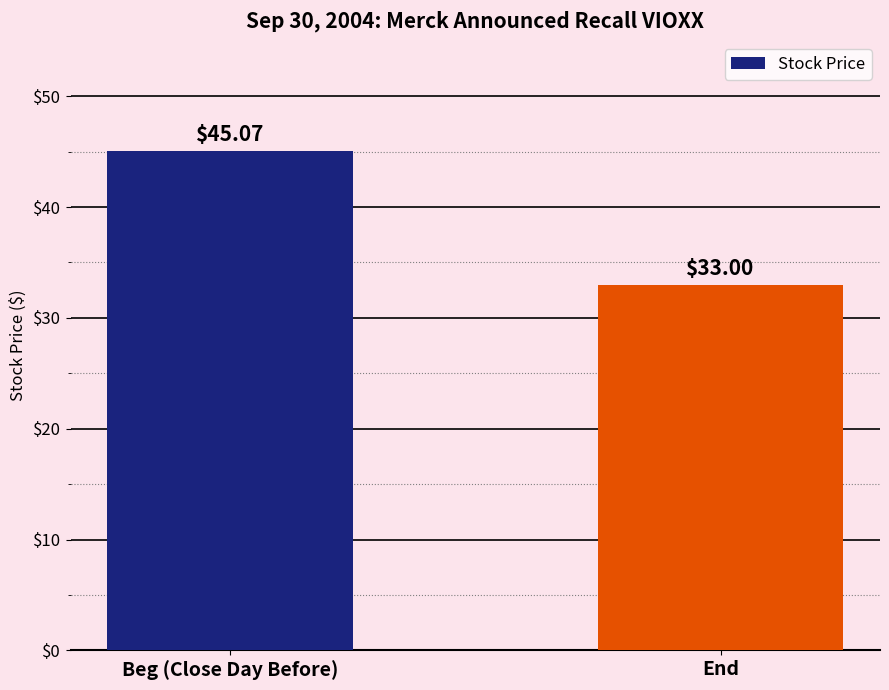

At which category does the chart reach its peak across all series?

Beg (Close Day Before)